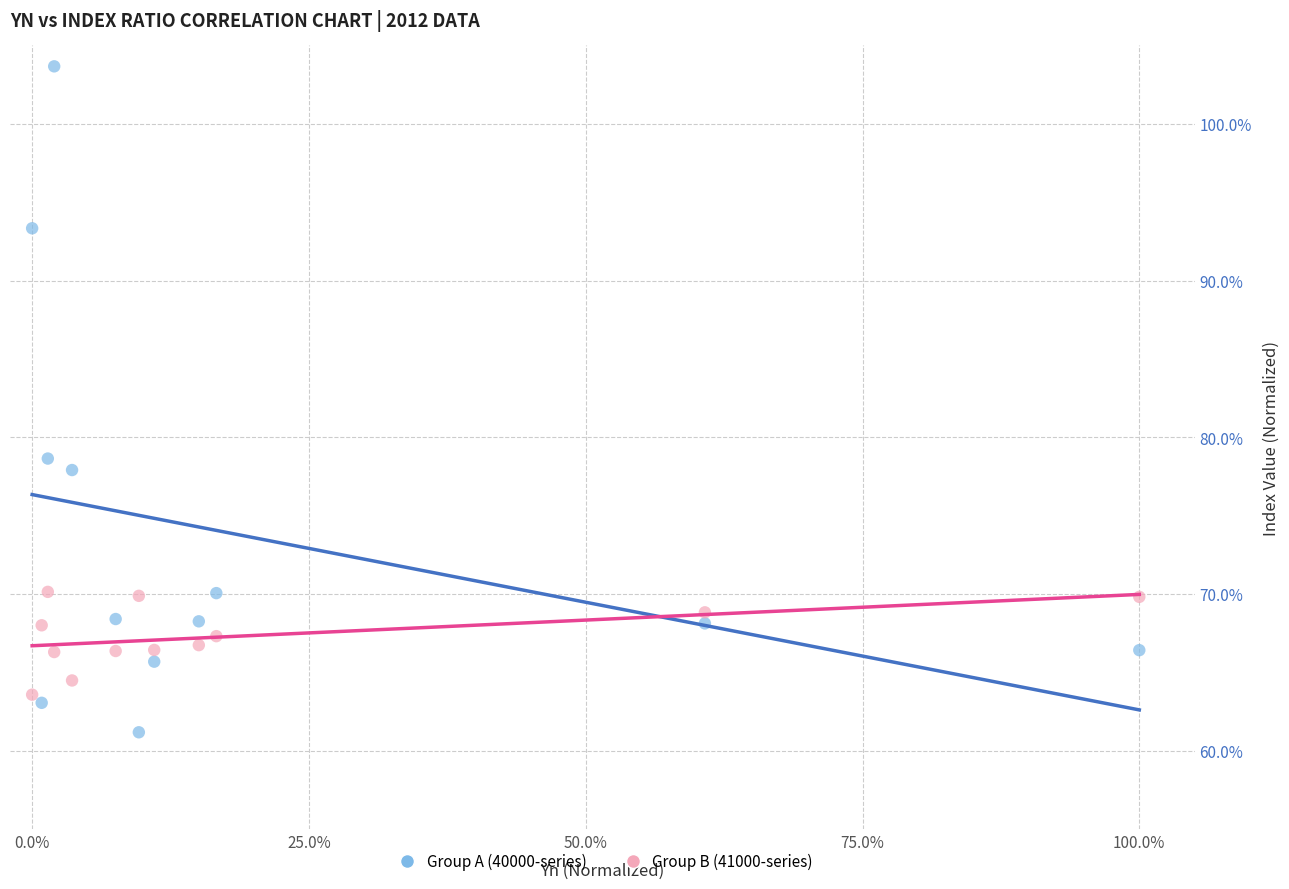

Across all data points, what is the range of Y values (max minus min)?

42.5